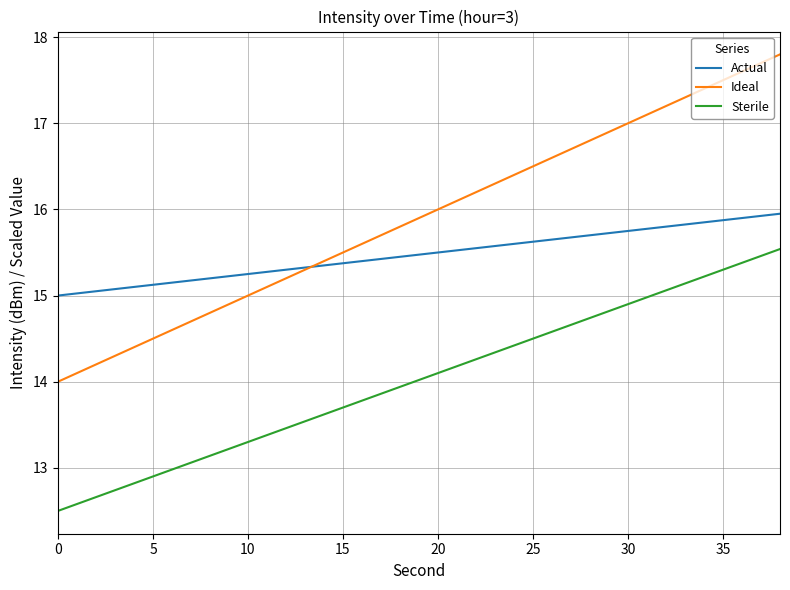

Which series has the largest range (max minus min)?

Ideal